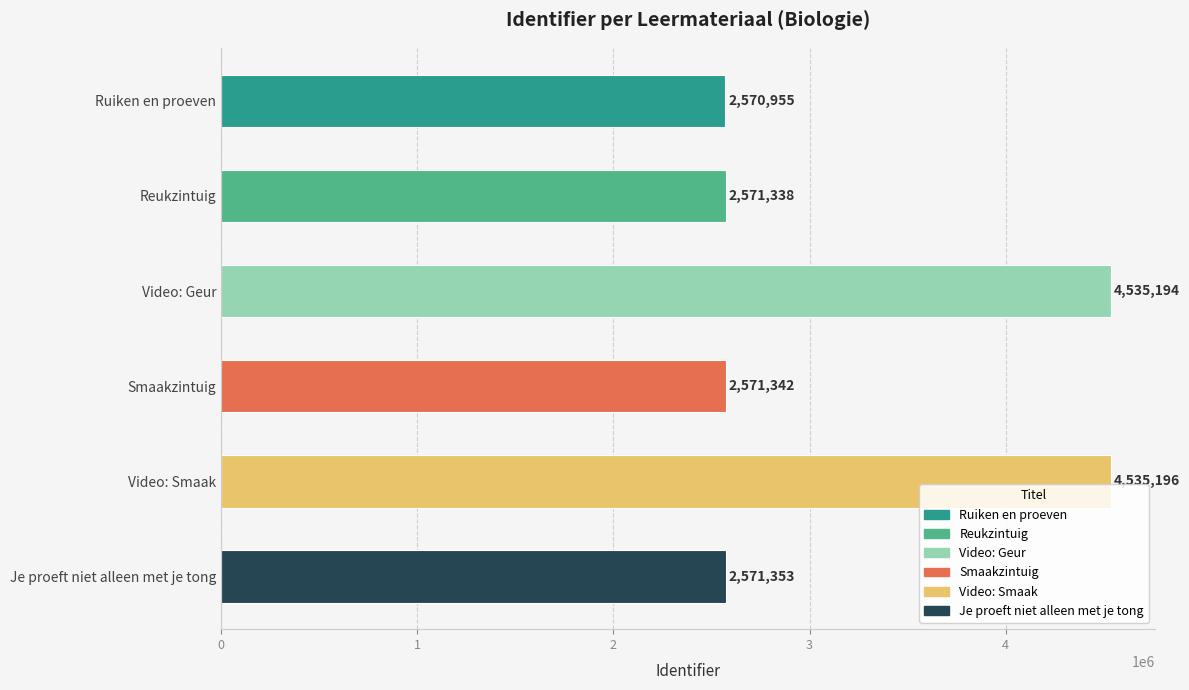

Reading top to bottom, what are all the values shown in this chart?

Ruiken en proeven=2570955	Reukzintuig=2571338	Video: Geur=4535194	Smaakzintuig=2571342	Video: Smaak=4535196	Je proeft niet alleen met je tong=2571353